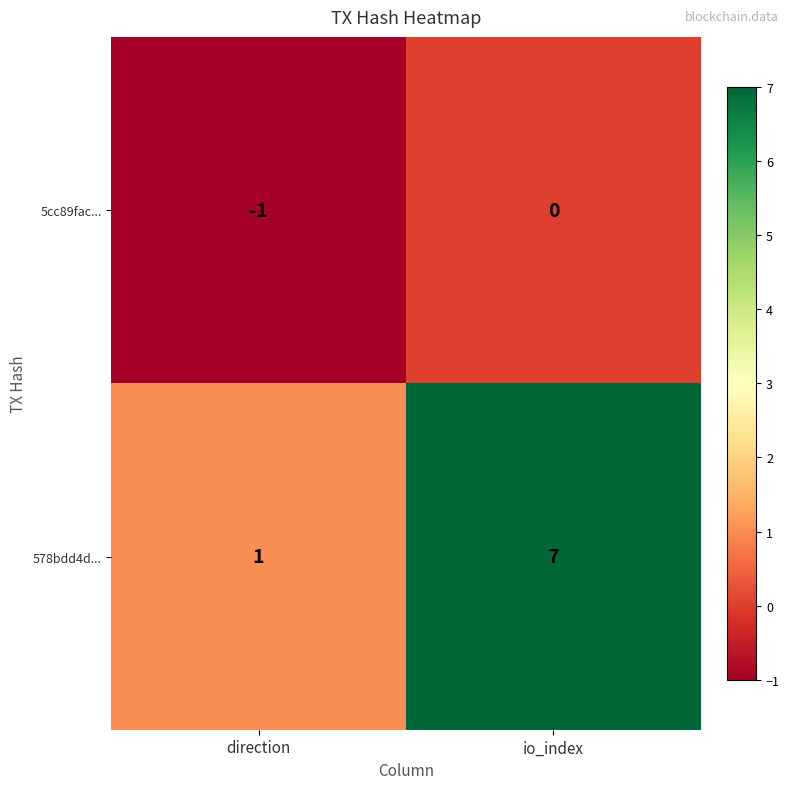

Reading left to right, transcribe all the data shown in this chart.

5cc89fac...: direction=-1	io_index=0
578bdd4d...: direction=1	io_index=7